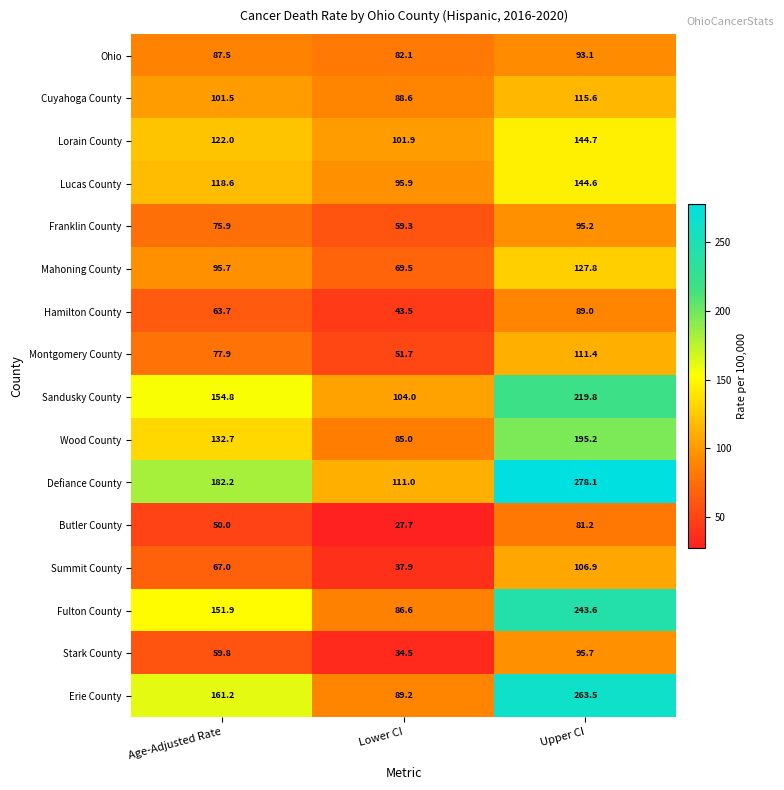

At which category is the sum across all series the highest?

Upper CI